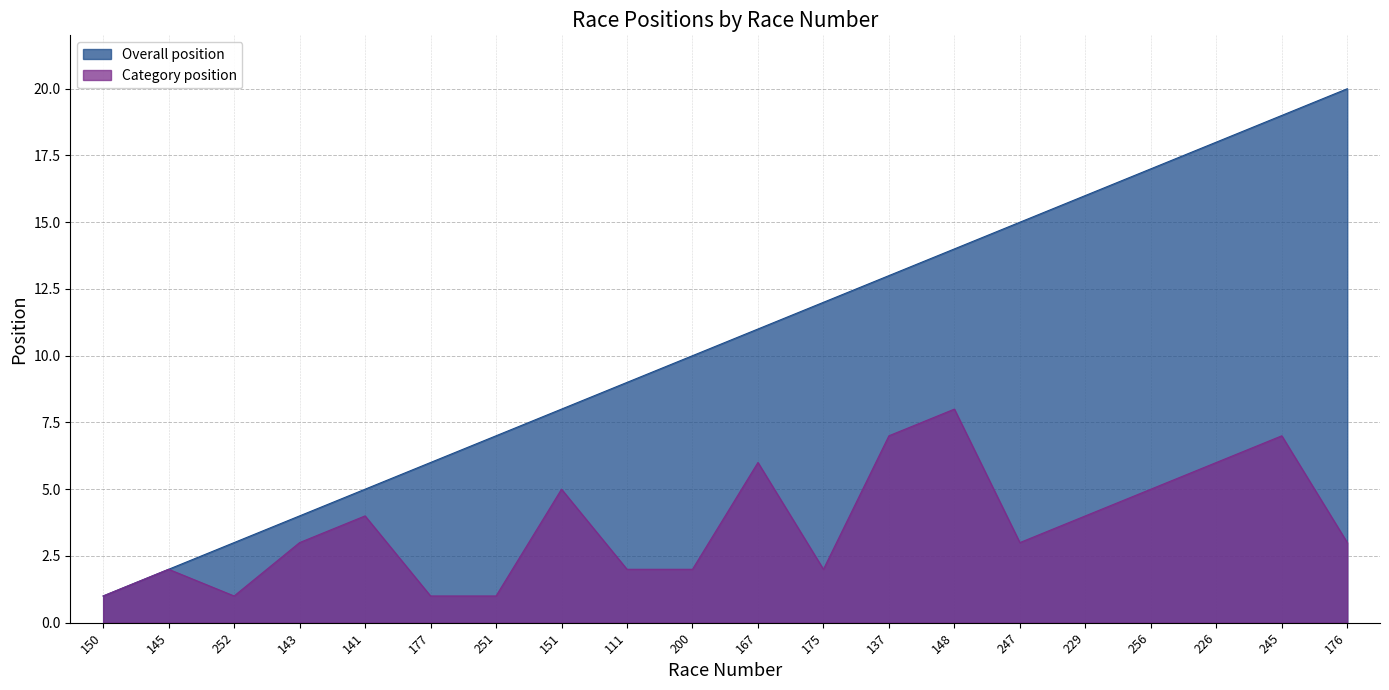

Where does the Overall position series first go above 11?

175